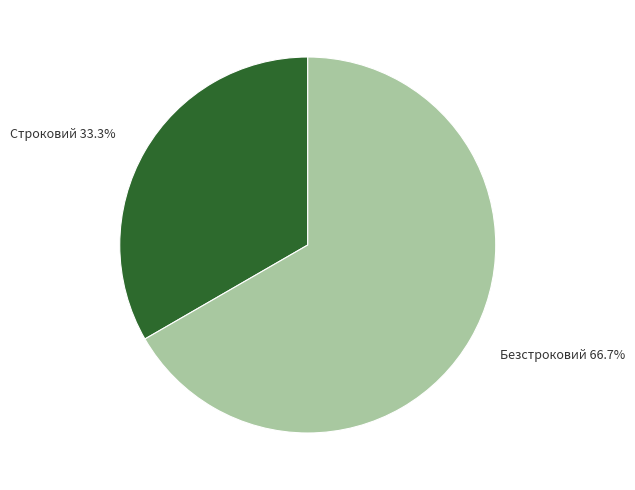

Count the number of slices in the pie.

2